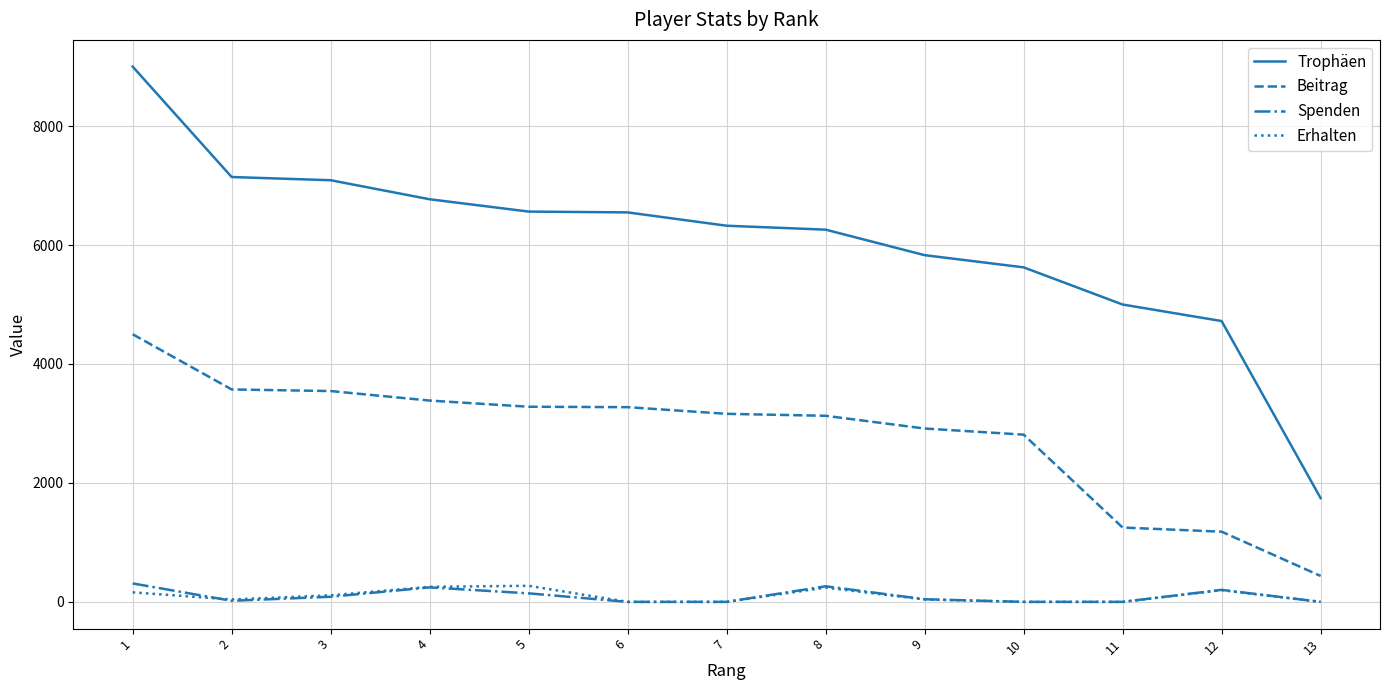

What is the sum of all Beitrag values?

36441